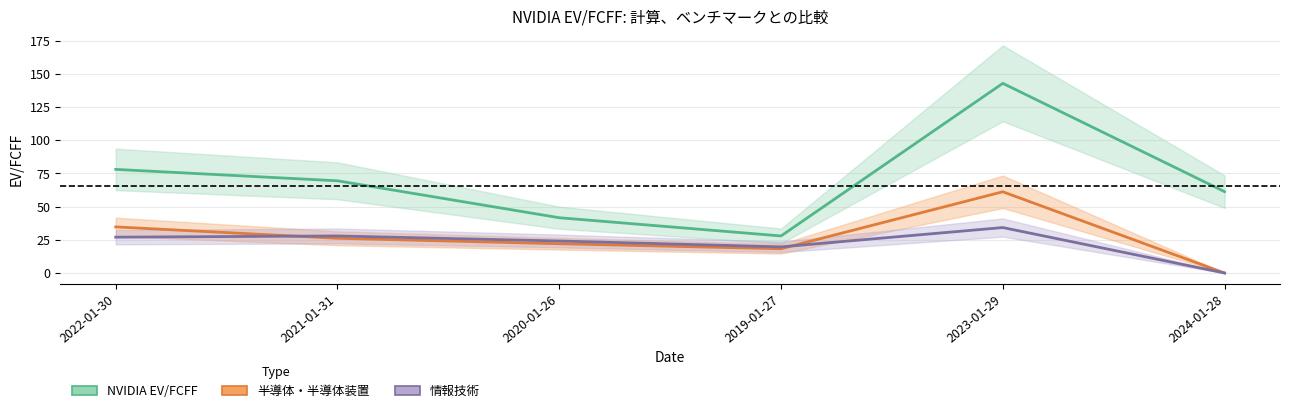

What is the label of the 2nd point from the left?

2021-01-31